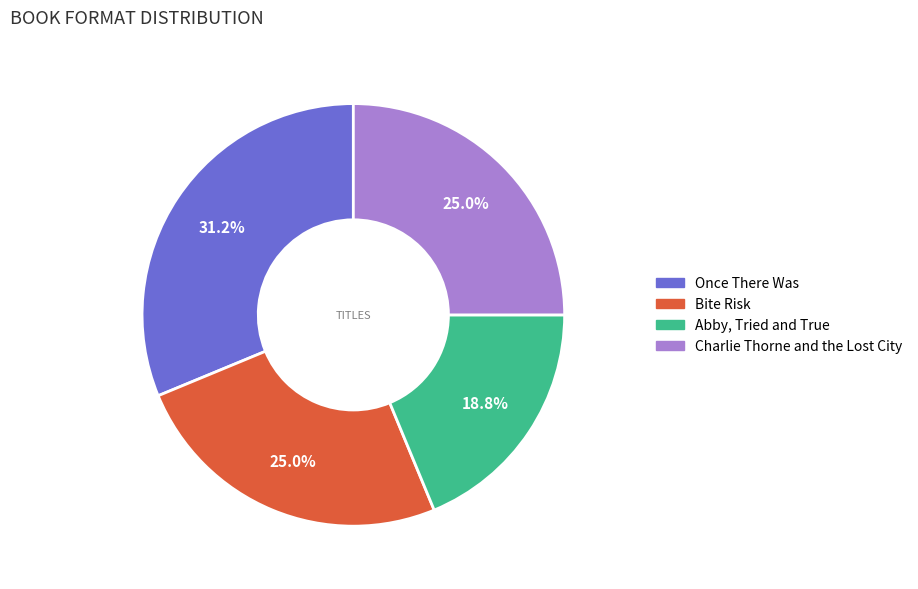

Is it true that Bite Risk is 13% of the pie?

False